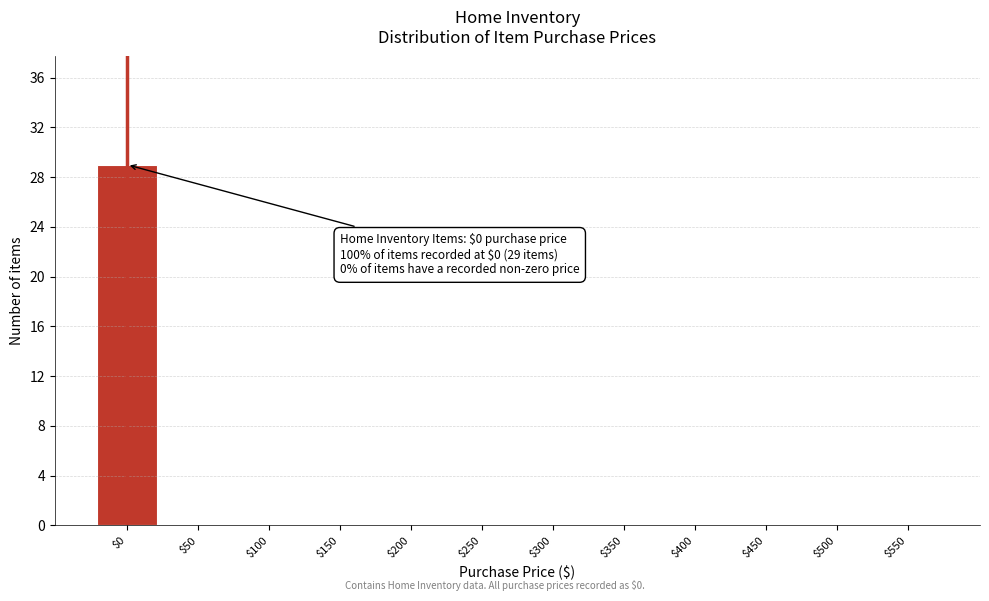

Which category has the highest value across all series?

$0